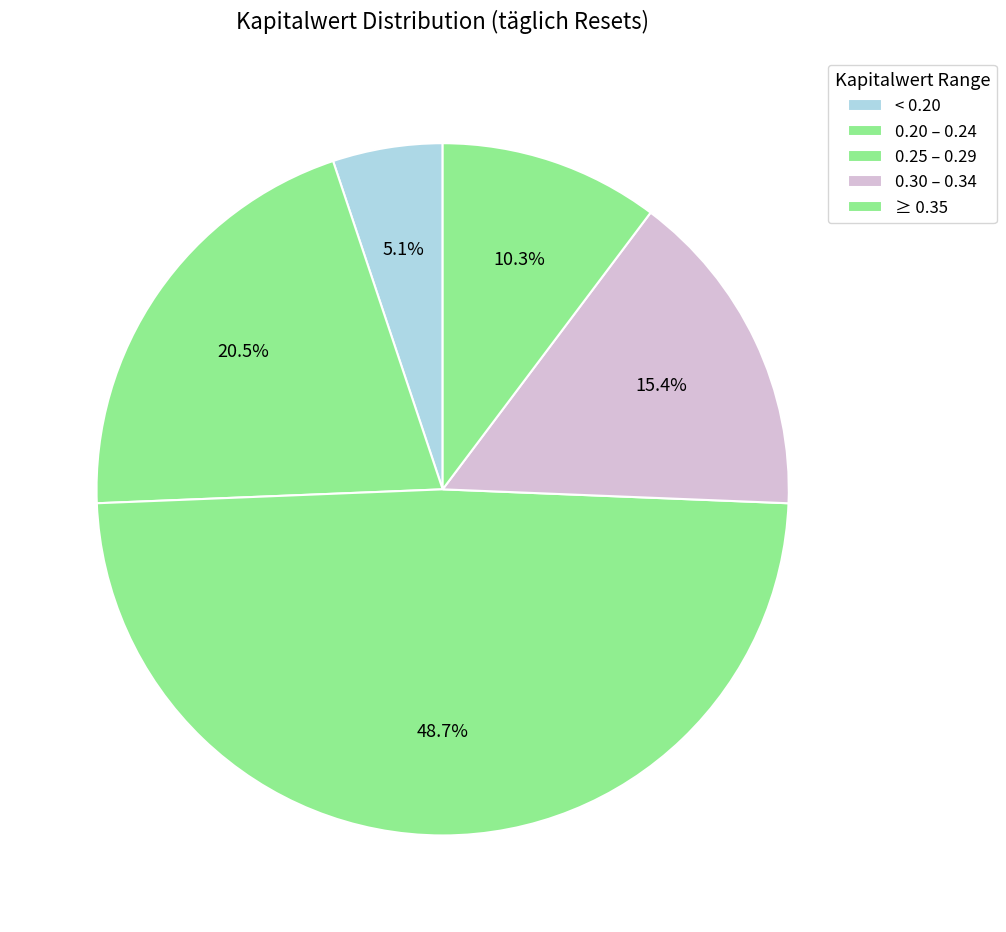

Count the number of slices in the pie.

5